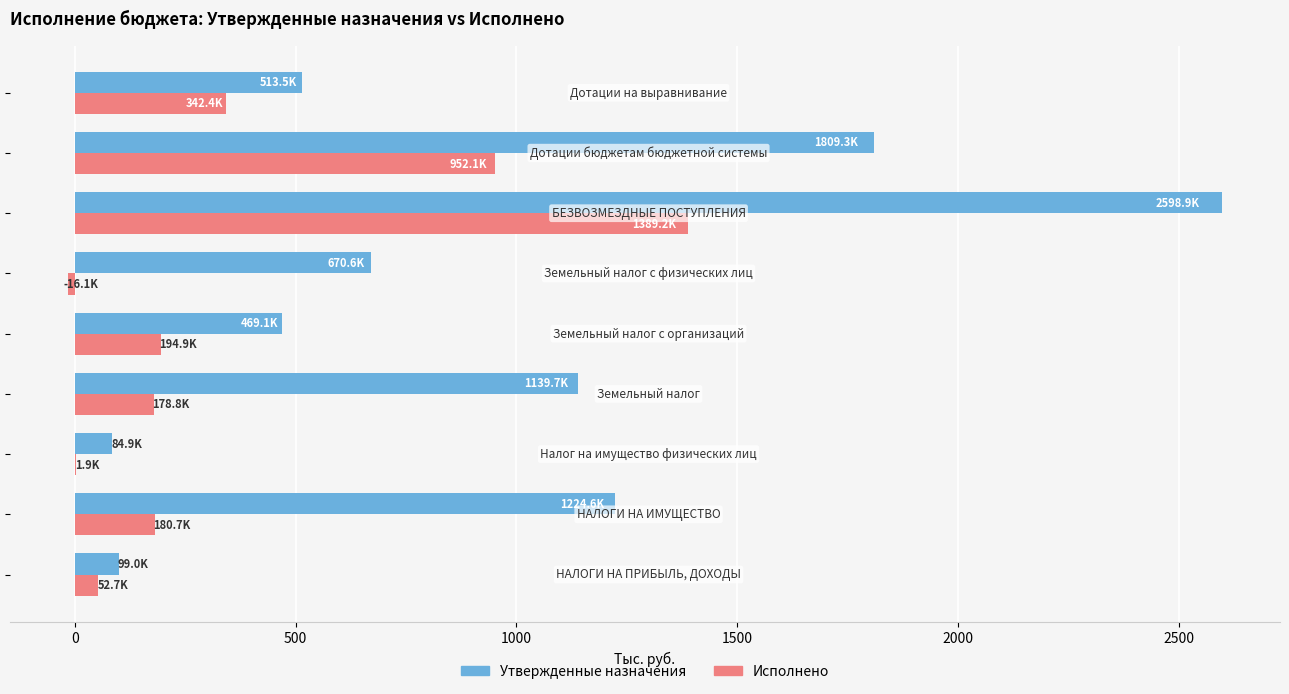

Which series has the largest total across all categories?

Утвержденные назначения